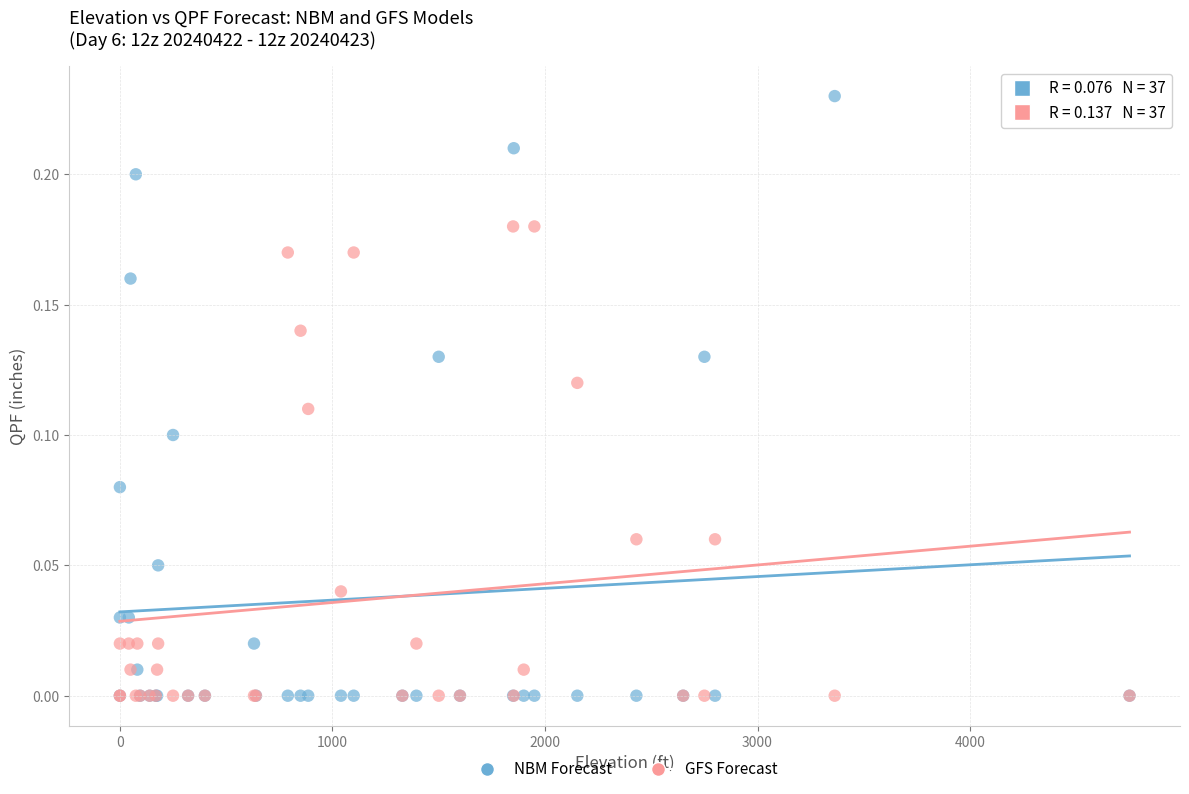

What are all the series names shown in the legend?

NBM Forecast, GFS Forecast